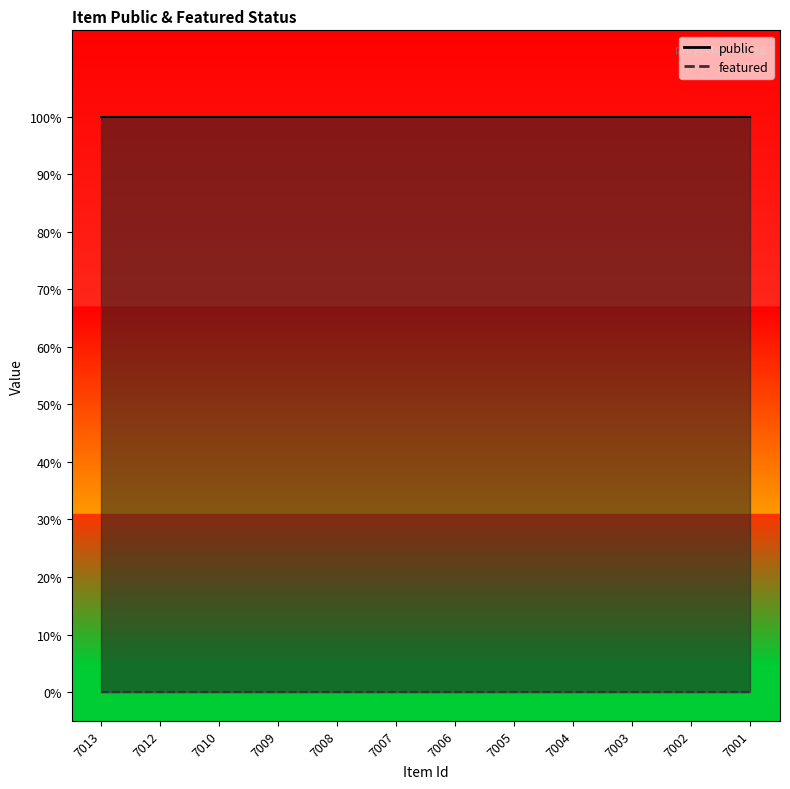

Rank the categories by featured value from lowest to highest.

7013, 7012, 7010, 7009, 7008, 7007, 7006, 7005, 7004, 7003, 7002, 7001